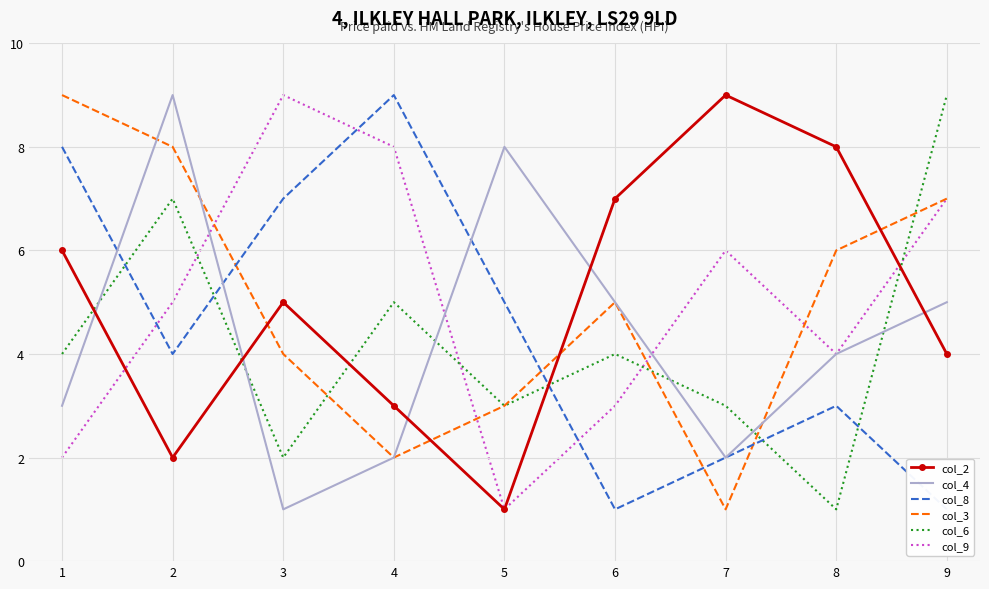

At how many categories does at least one series exceed 5?

9